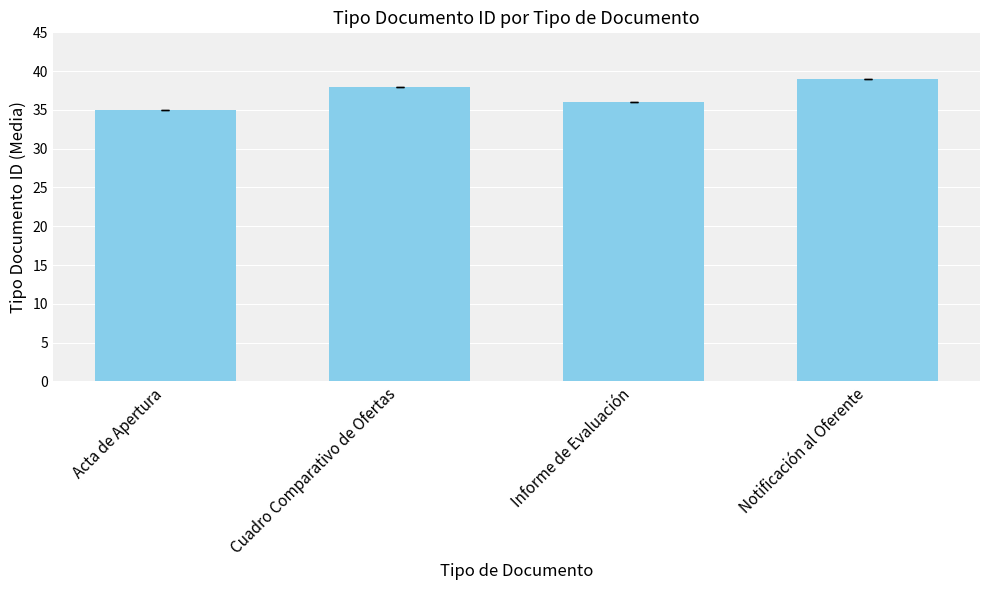

Rank the categories by value from highest to lowest.

Notificación al Oferente, Cuadro Comparativo de Ofertas, Informe de Evaluación, Acta de Apertura